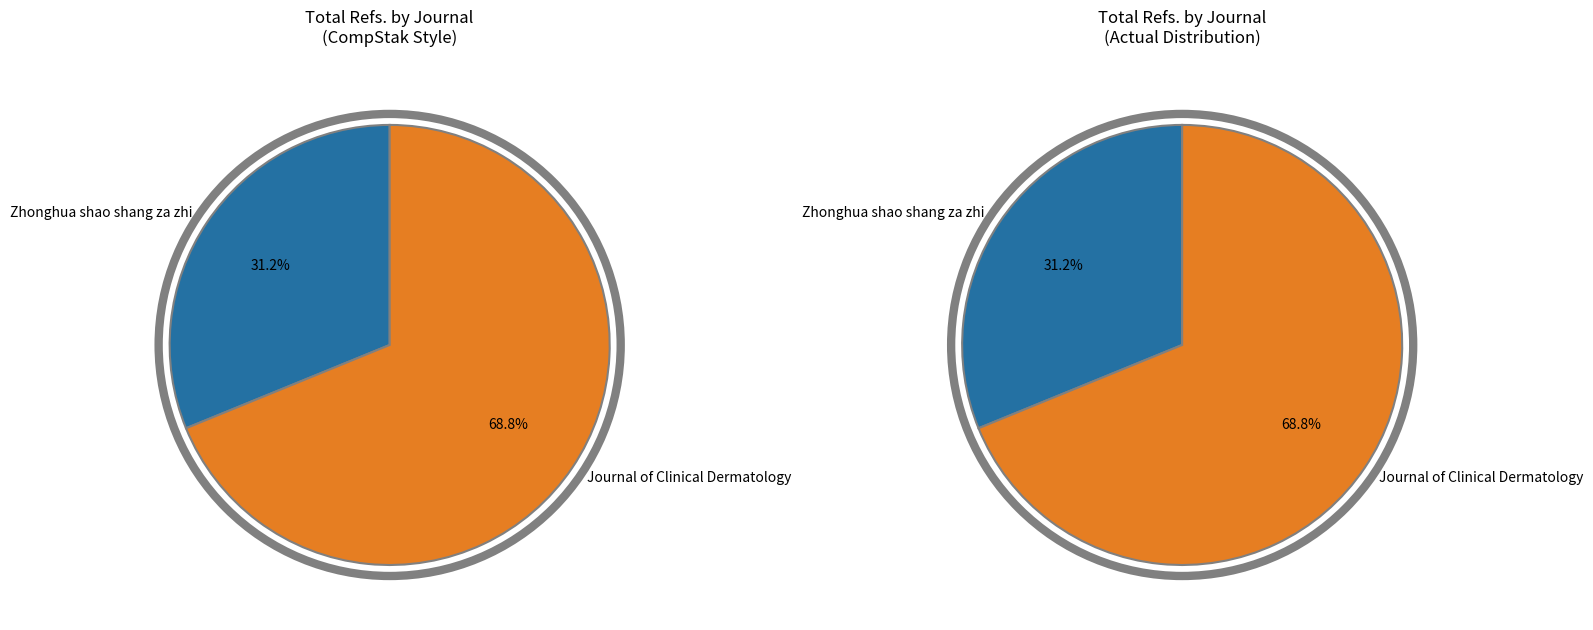

Does Journal of Clinical Dermatology represent more than half of the total?

Yes